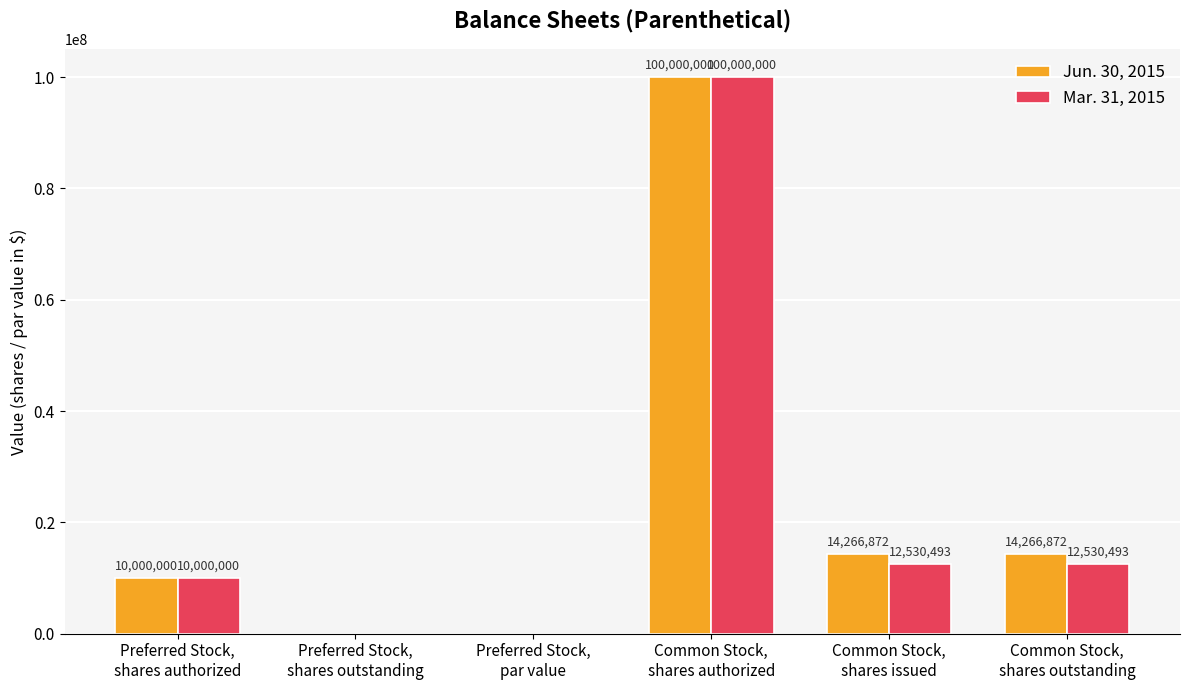

What is the sum of all Mar. 31, 2015 values?

135060986